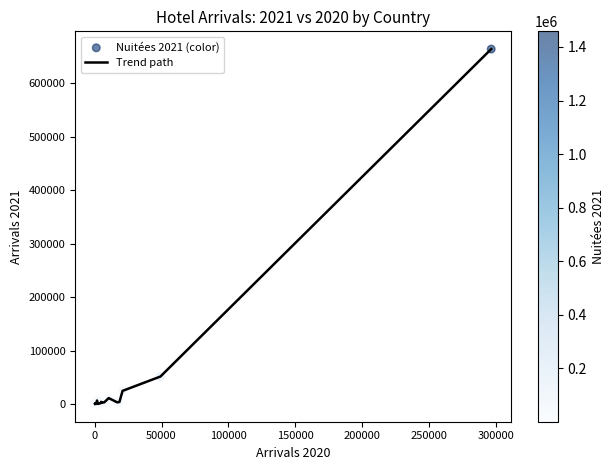

What is the greatest value displayed?

663424